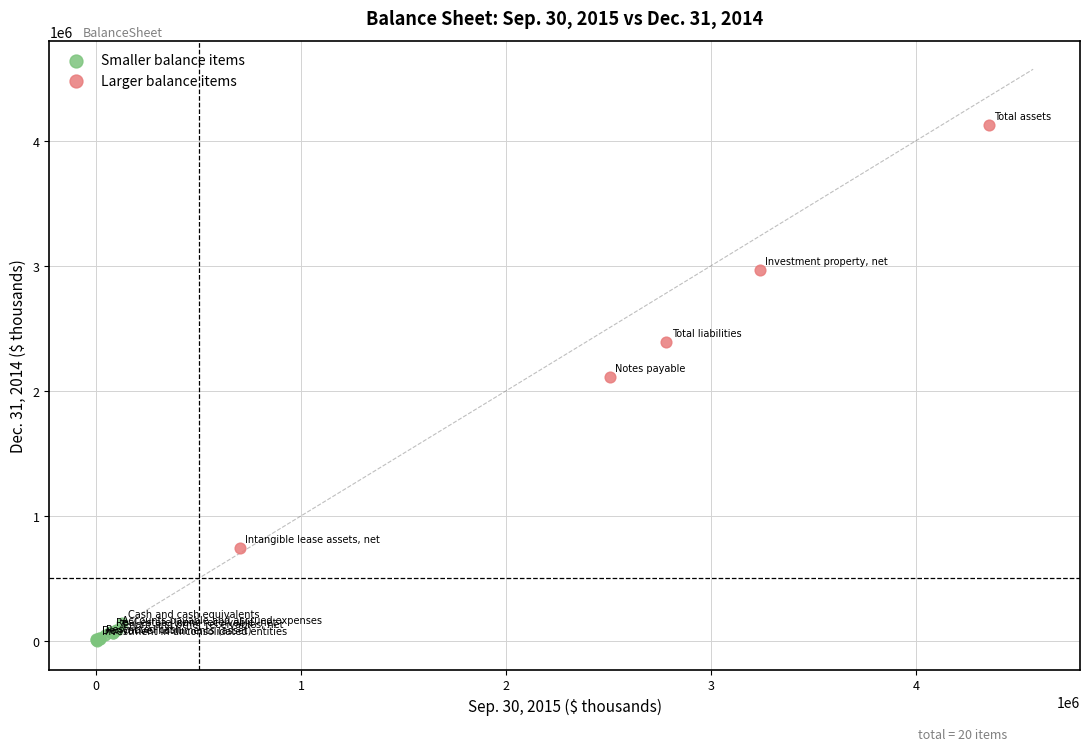

Which series has the widest spread of Y values?

Larger balance items